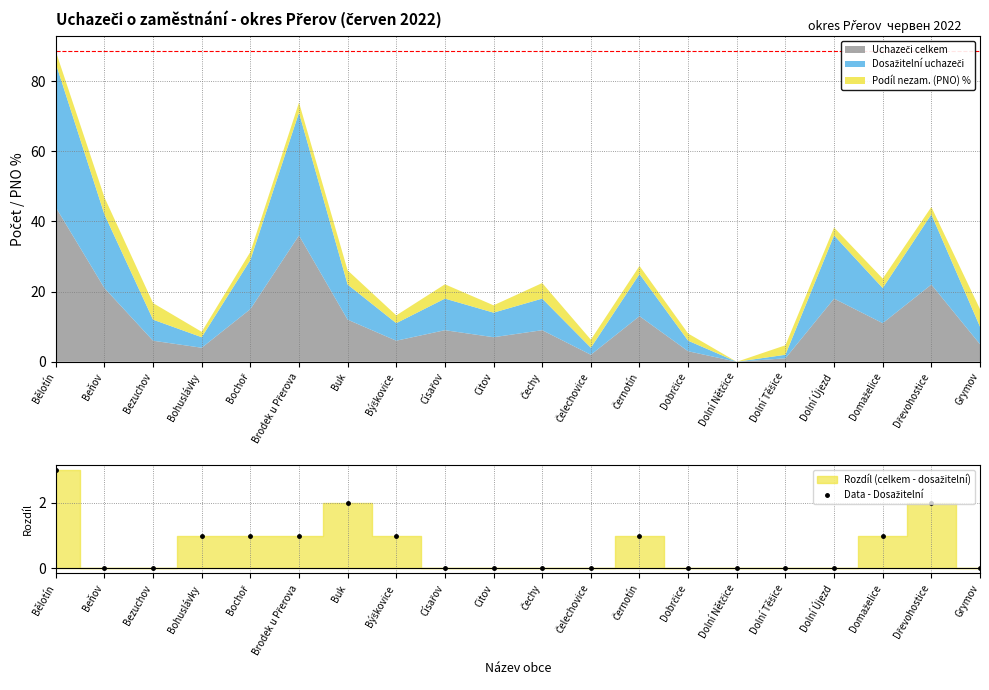

List the labels in order of value, largest first.

Bělotín, Buk, Dřevohostice, Bohuslávky, Bochoř, Brodek u Přerova, Býškovice, Černotín, Domaželice, Beňov, Bezuchov, Císařov, Citov, Čechy, Čelechovice, Dobrčice, Dolní Nětčice, Dolní Těšice, Dolní Újezd, Grymov